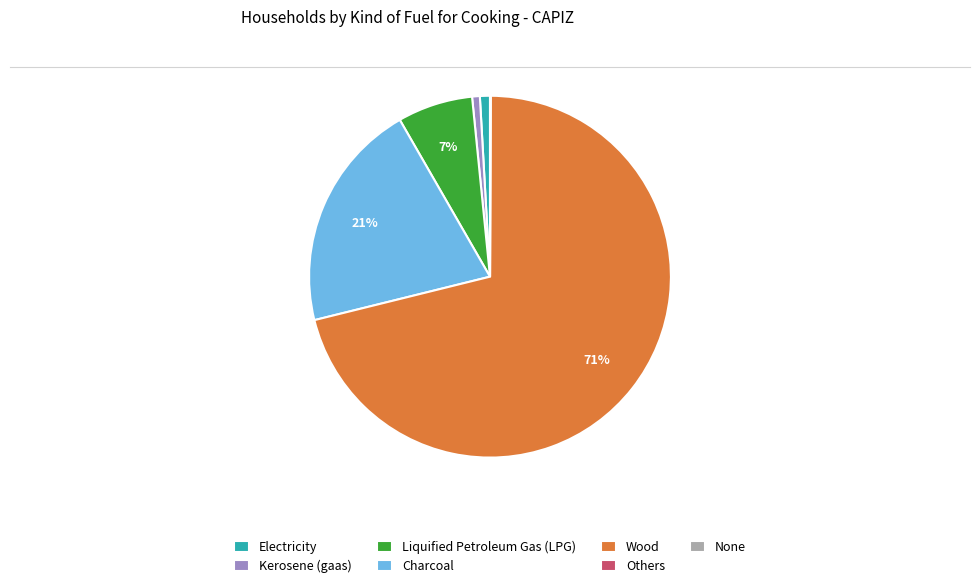

Is there any slice that represents more than half of the pie?

Yes